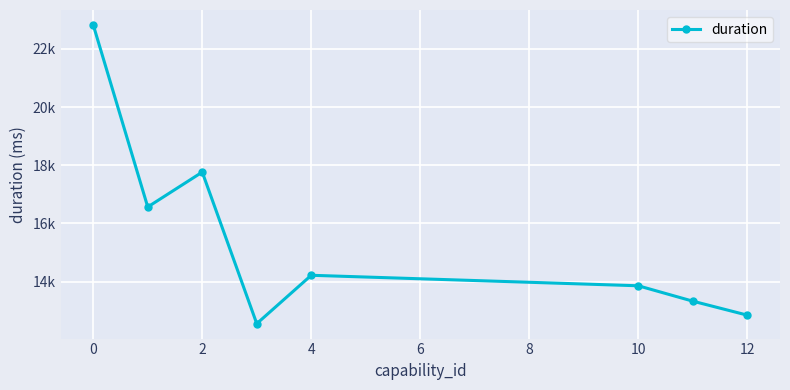

Does the chart have visible grid lines?

Yes